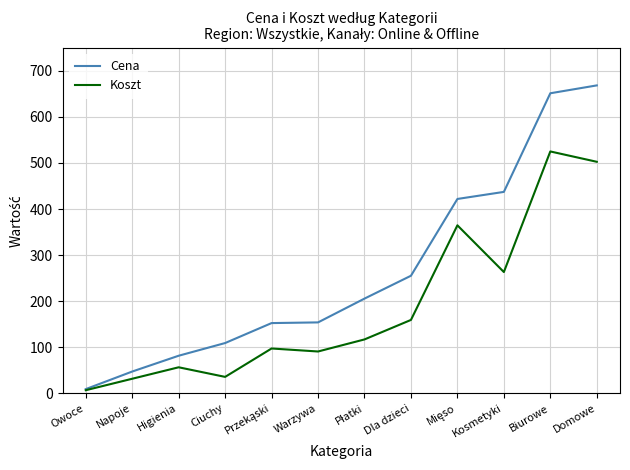

What position from the right is Dla dzieci?

5